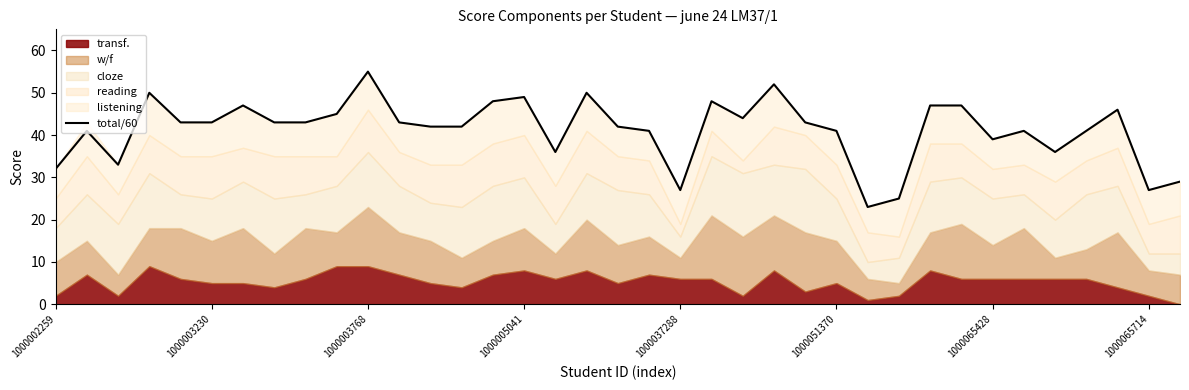

How many points are higher than both their immediate neighbors (excluding endpoints)?

10